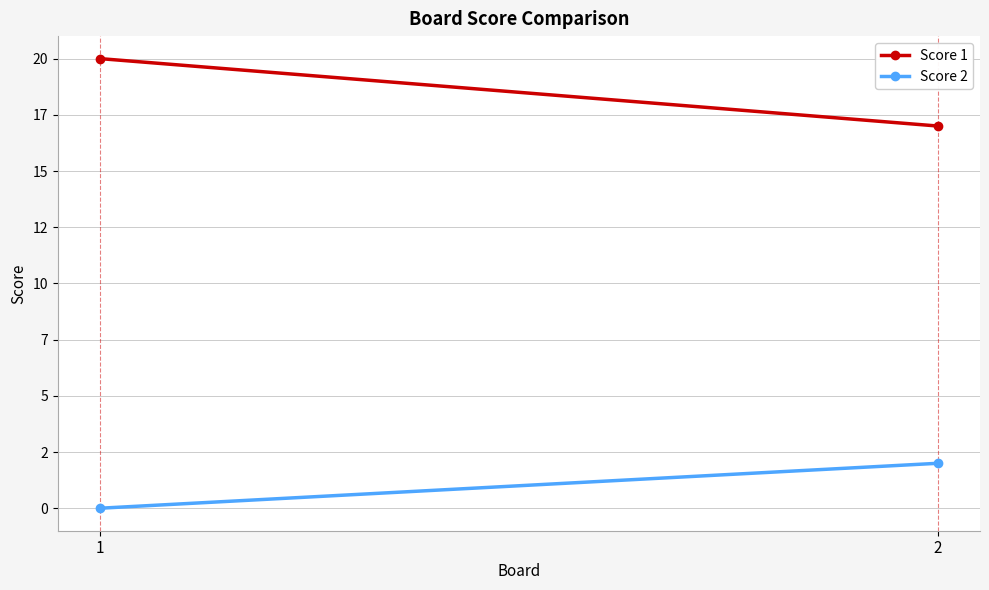

What is the total value across all series at 1?

20